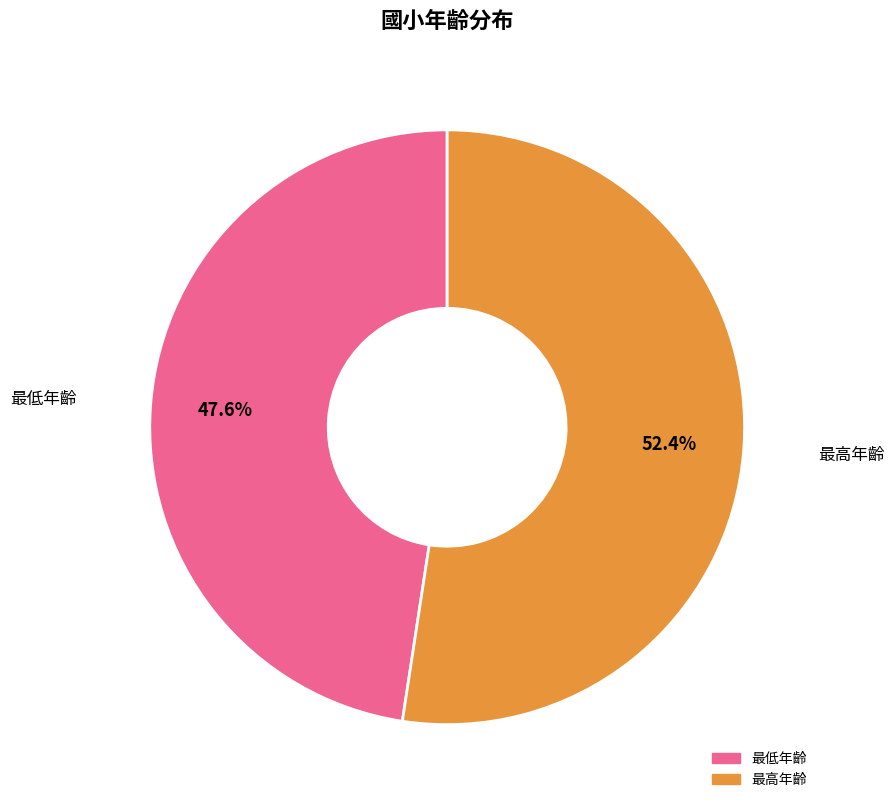

Does 最低年齡 account for over 50% of the chart?

No